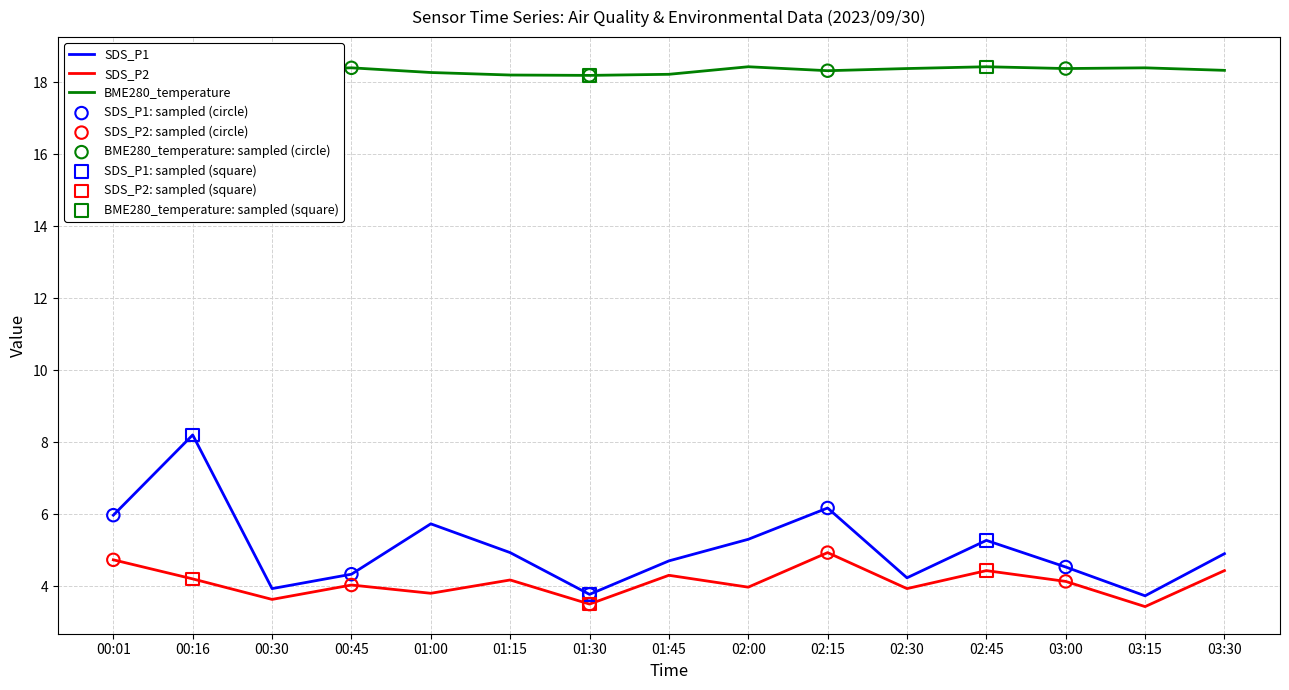

Which series contains the lowest Y value?

SDS_P2